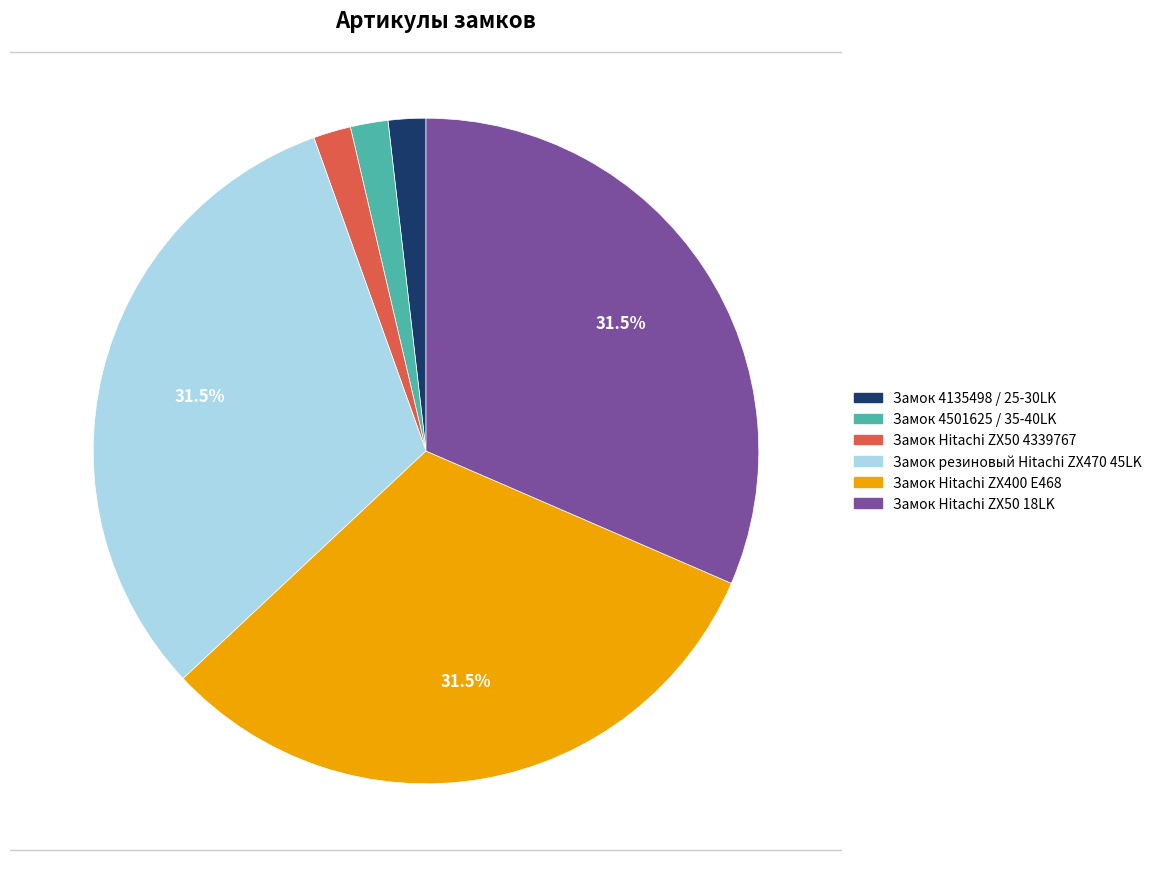

Is Замок Hitachi ZX50 4339767 the majority of the pie?

No